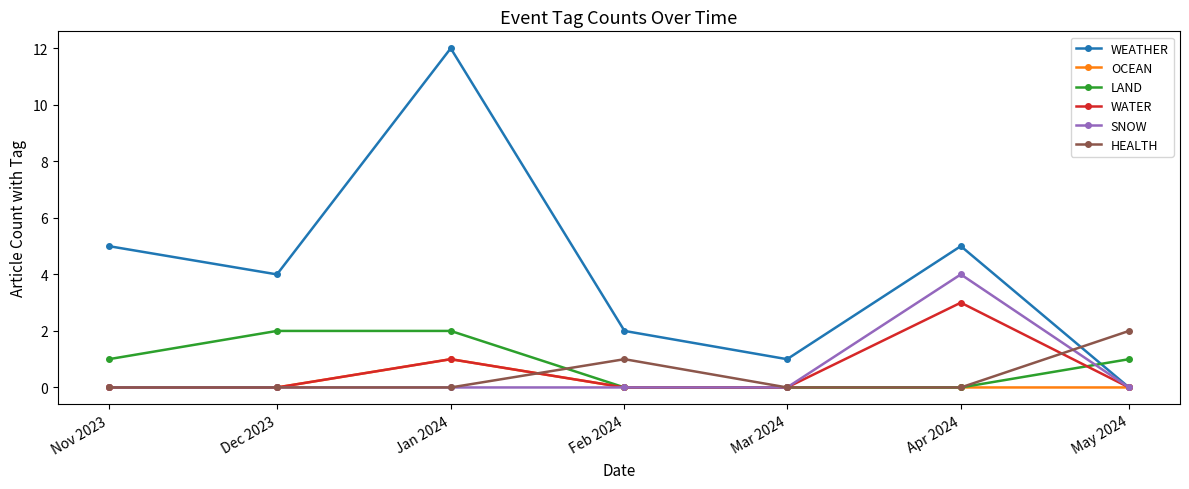

What position from the left is May 2024?

7